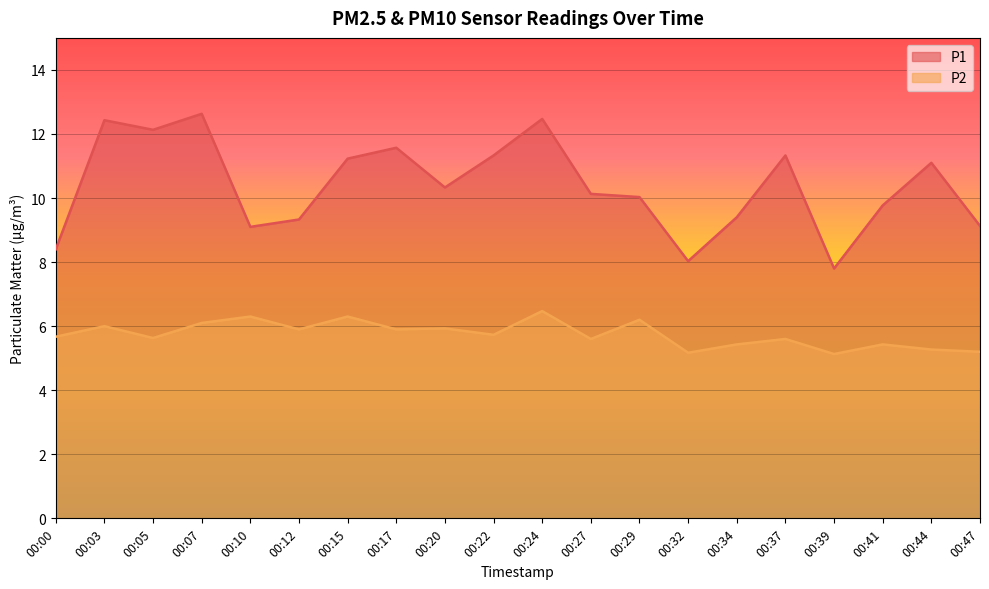

How many interior local valleys does the P2 series have?

7